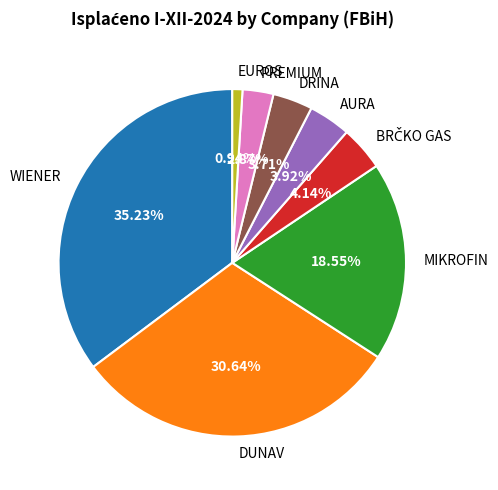

To the nearest percent, what portion does DRINA represent?

4%